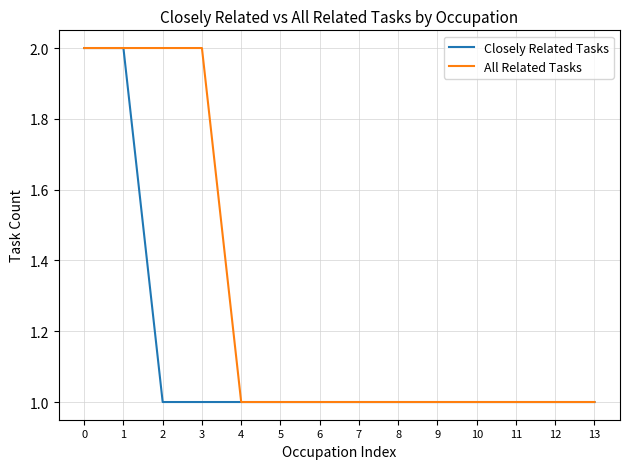

Rank the series by their average value, from highest to lowest.

All Related Tasks, Closely Related Tasks